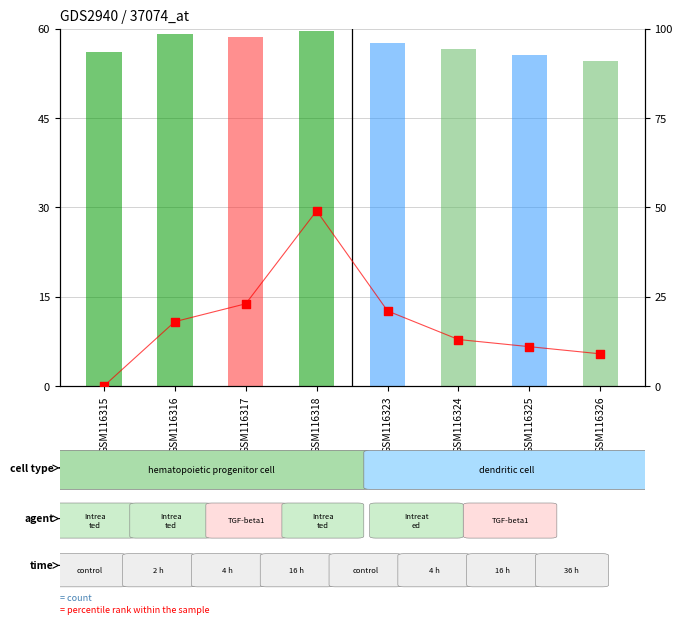

At which category is the sum across all series the highest?

GSM116318